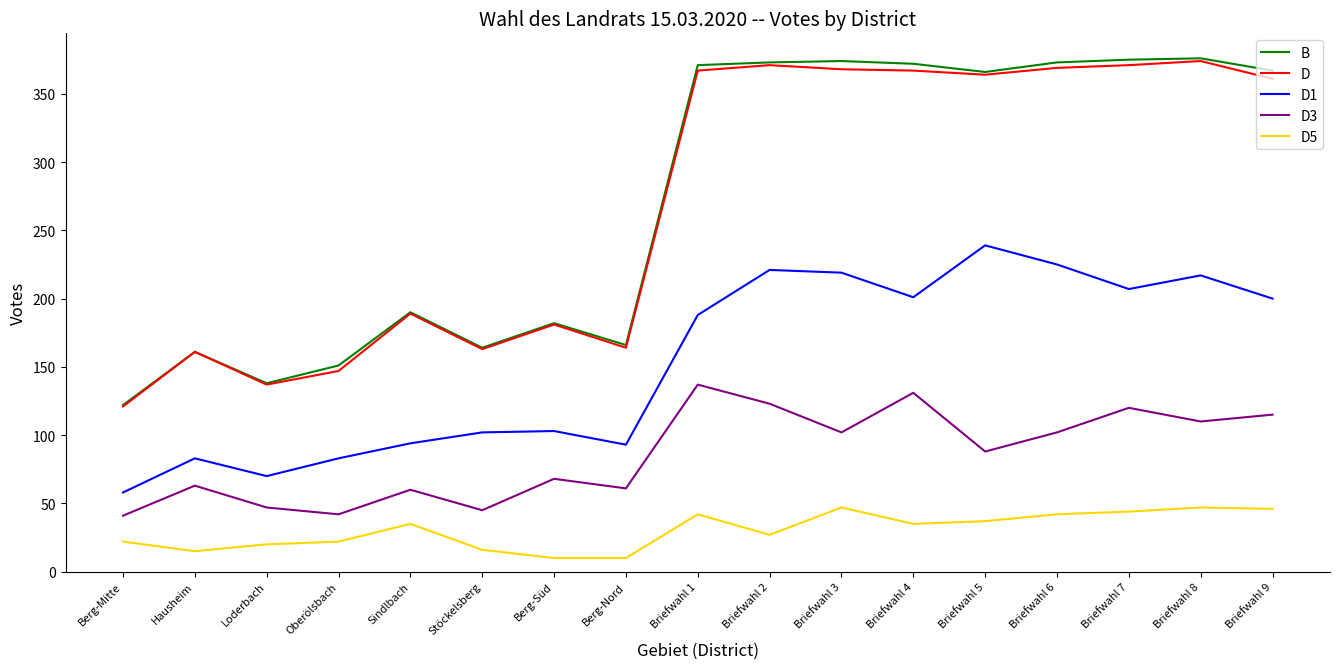

What is the highest value of the B series?

376